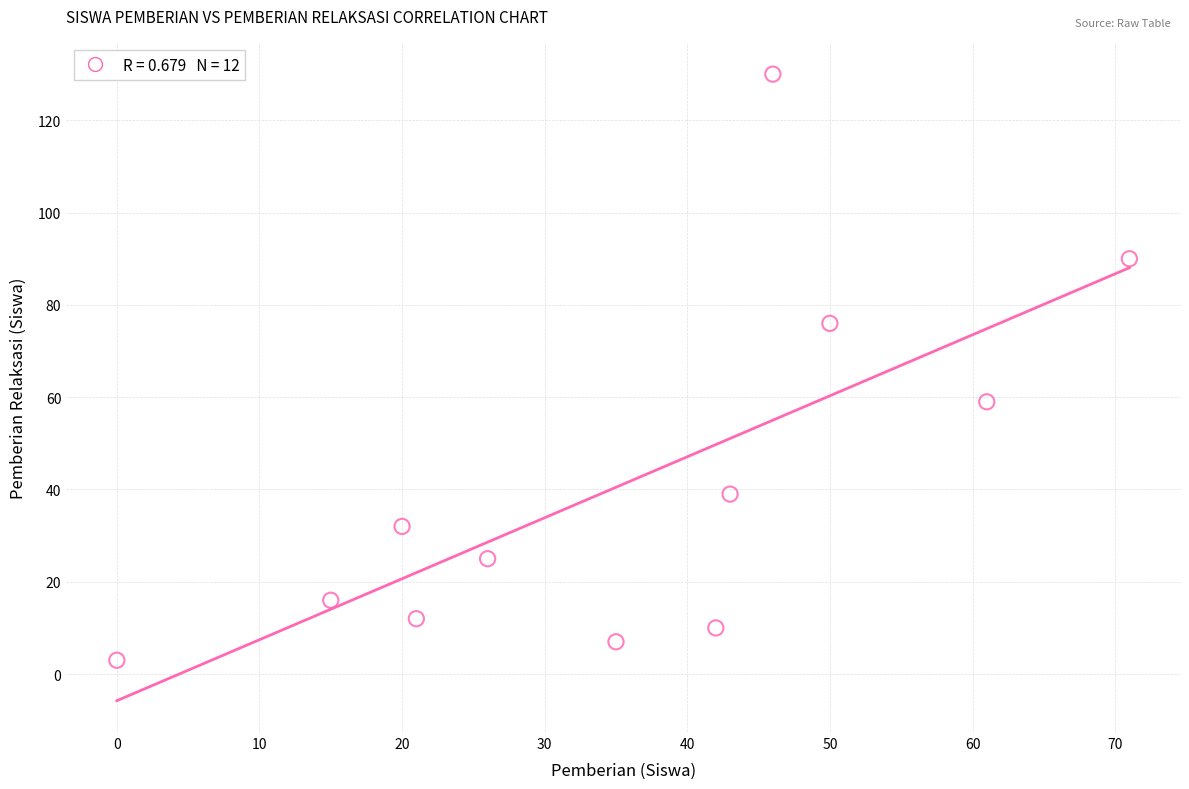

What Y value in the scatter plot is closest to 66?

59